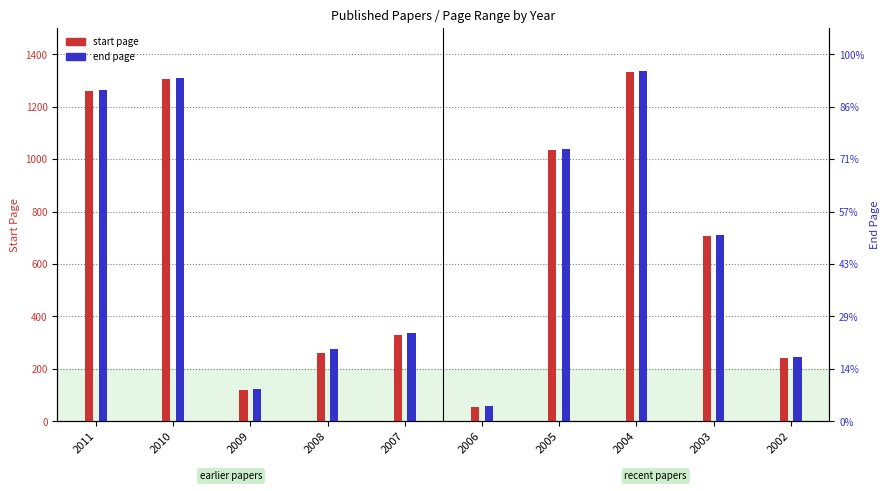

Is it true that start page equals 1306 at 2010?

True